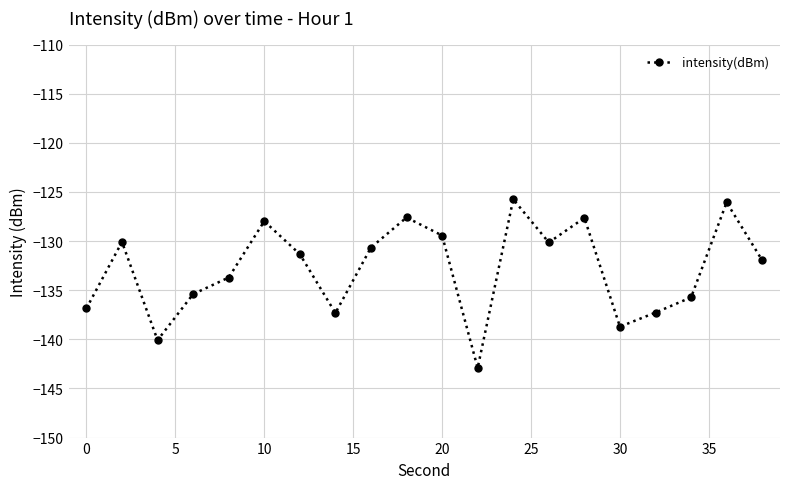

What is the difference between the maximum and minimum values?

17.2